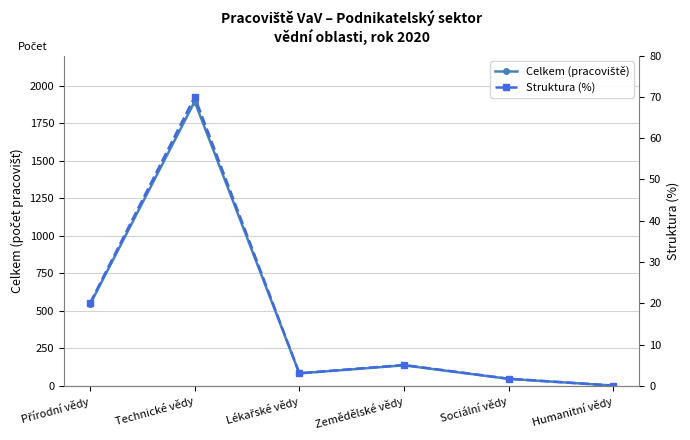

True or false: Celkem (pracoviště) and Struktura (%) cross at least once.

False